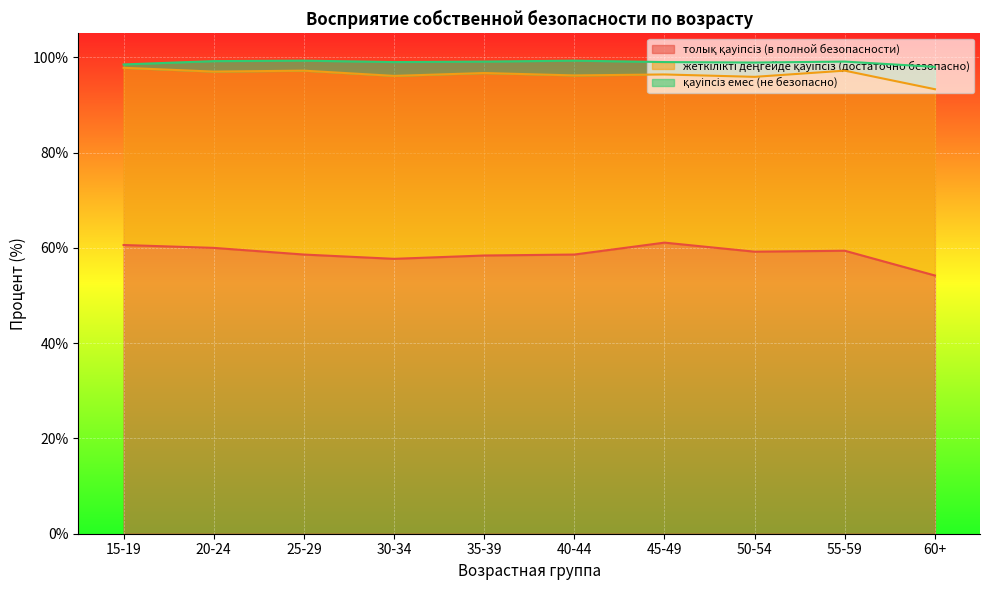

At which category is the sum across all series the highest?

25-29